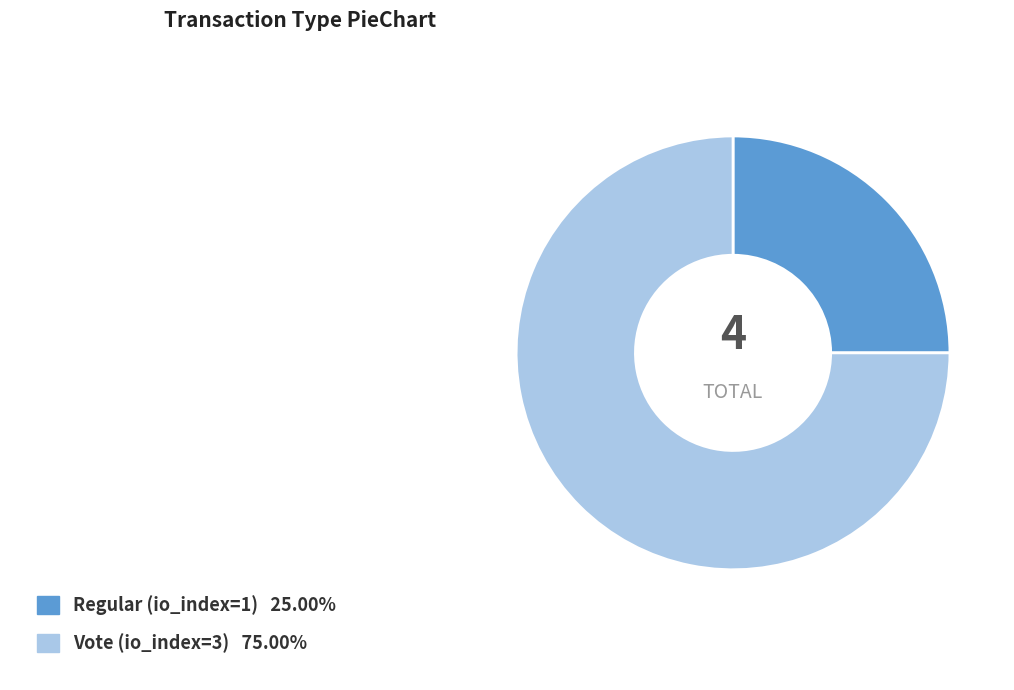

Is there a majority slice in this chart?

Yes